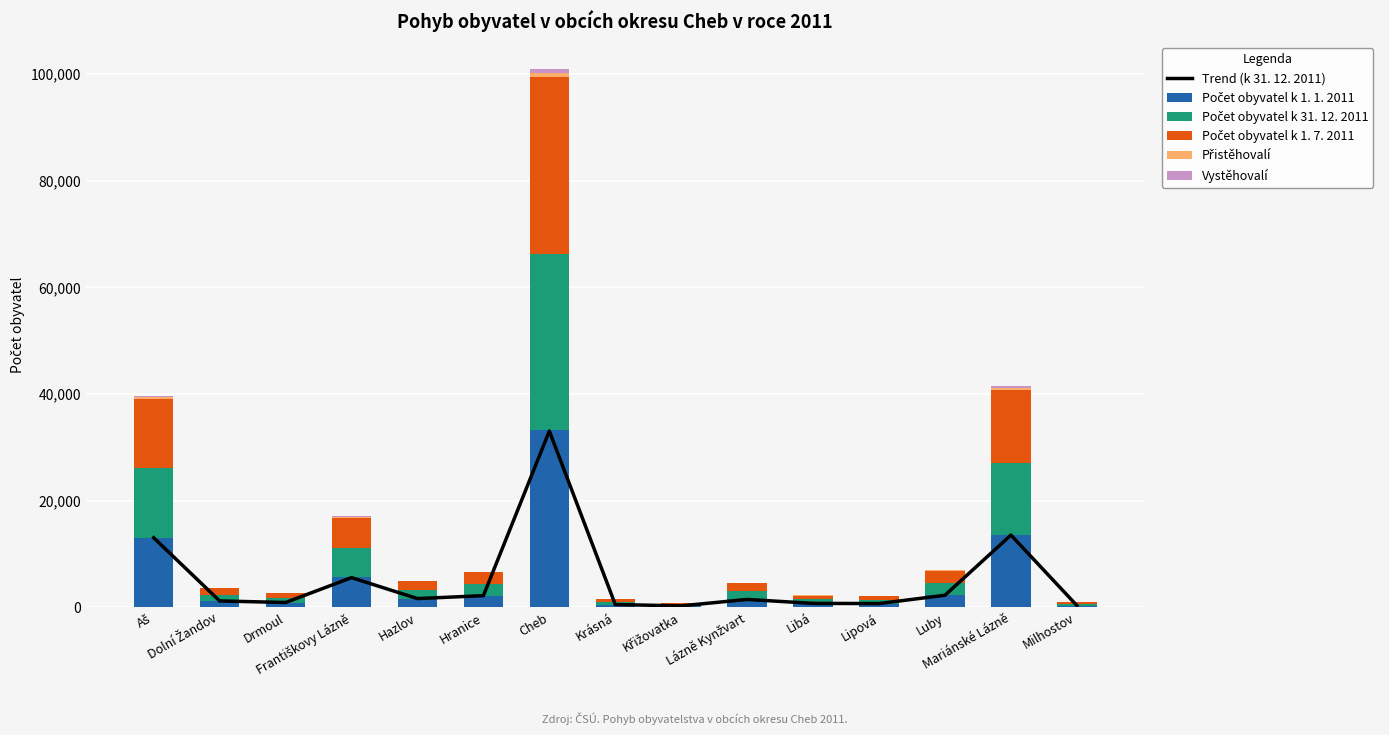

How many data points in Počet obyvatel k 31. 12. 2011 are above 1482?

7